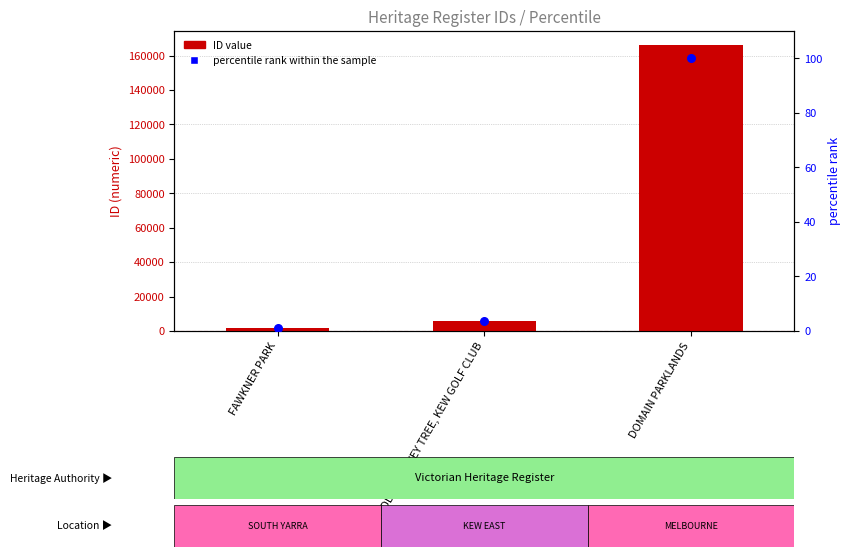

Is the value of ID at HODDLE SURVEY TREE, KEW GOLF CLUB greater than the value of percentile rank within the sample at FAWKNER PARK?

Yes